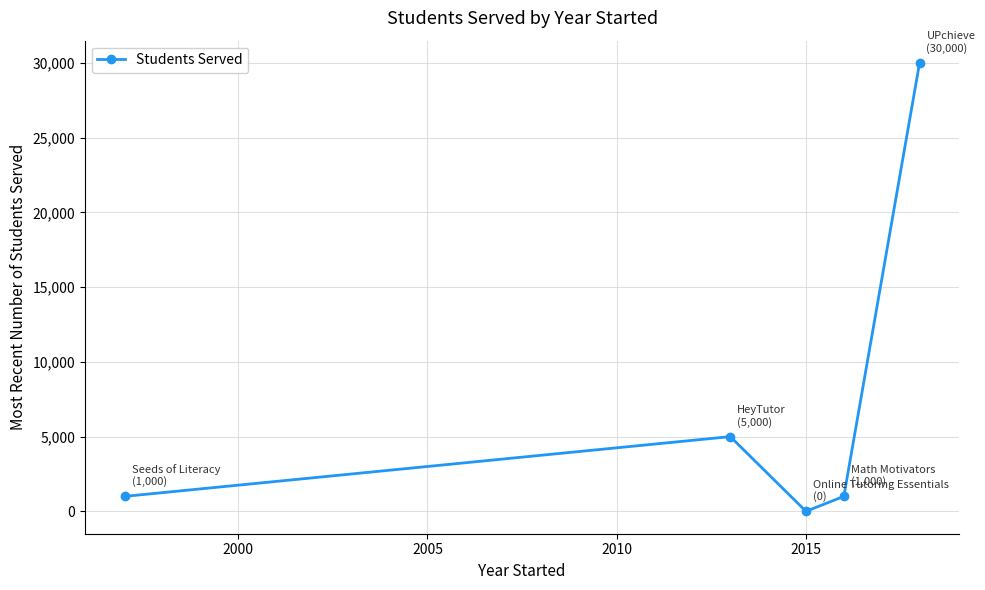

What is the difference between the maximum and minimum values?

30000